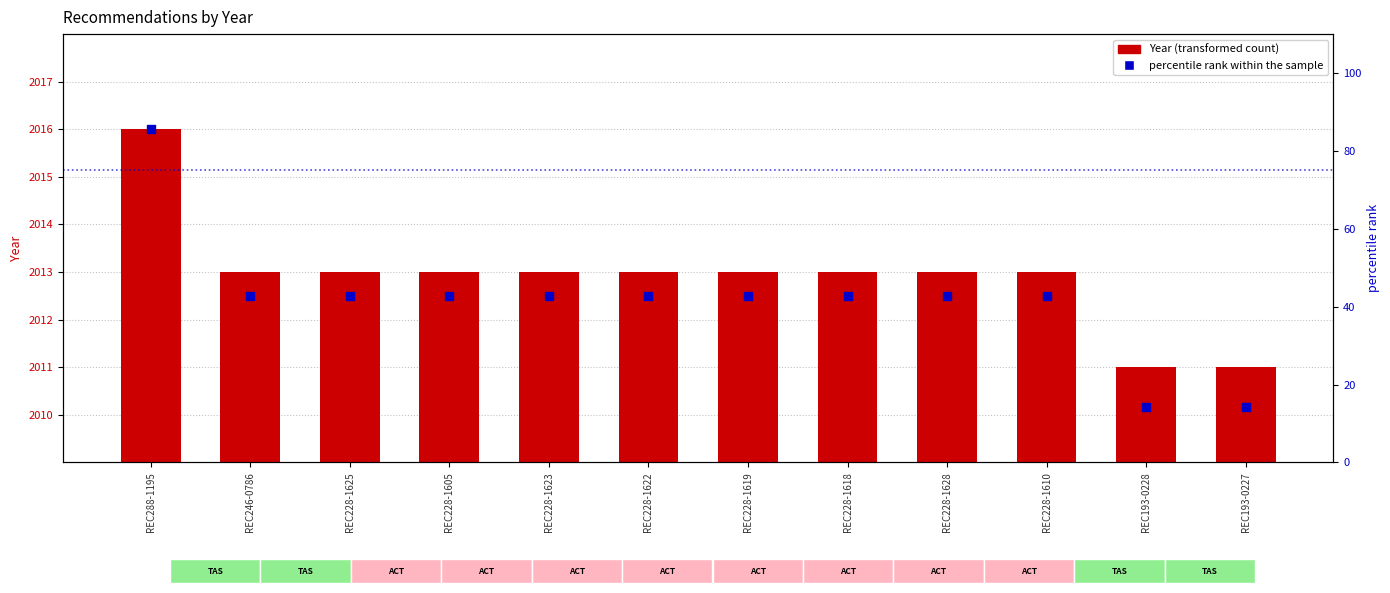

What are all the series names shown in the legend?

Year, percentile rank within the sample